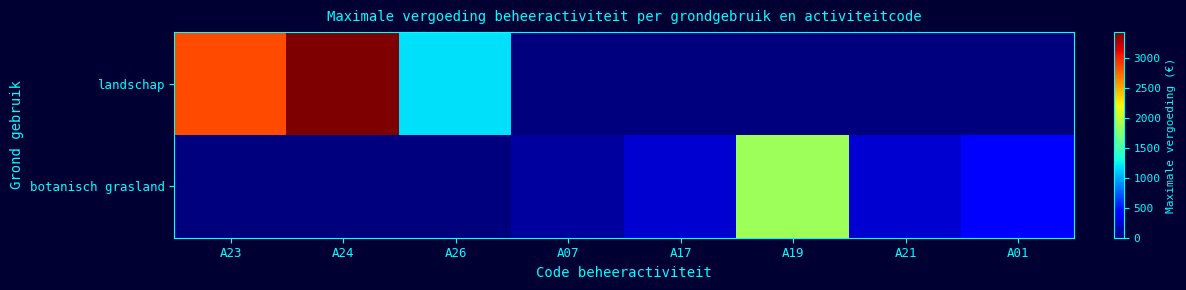

At how many categories does at least one series exceed 701?

4